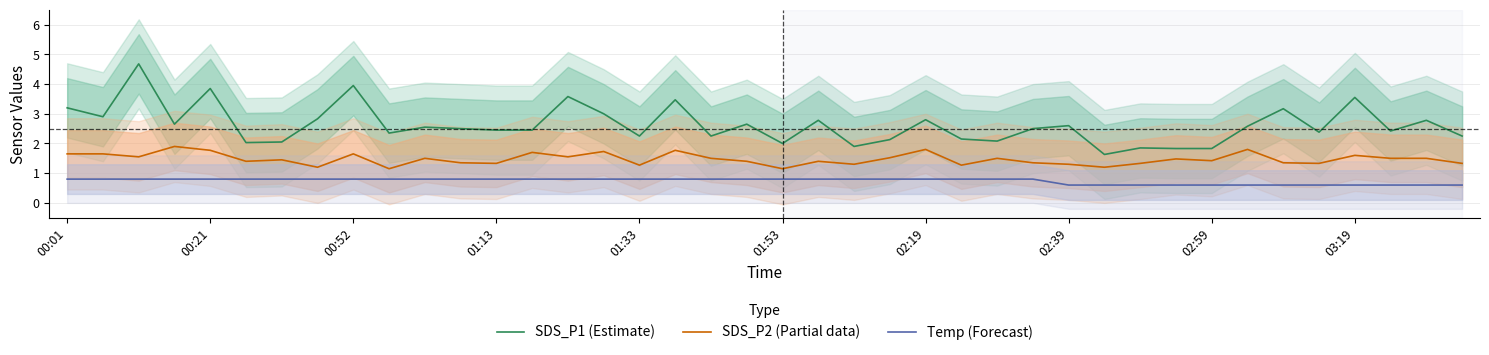

What value does the SDS_P1 (Estimate) series have at 26?

2.1